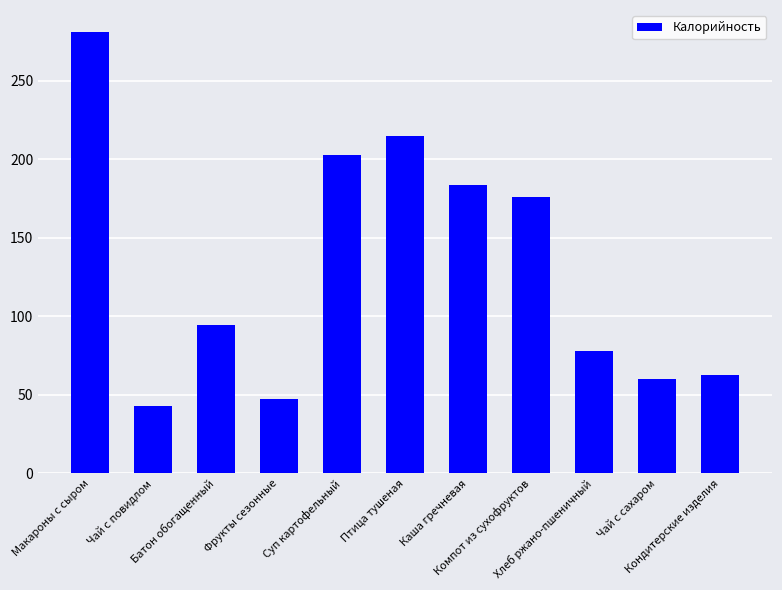

Approximately how many times larger is the value at Чай с повидлом compared to Компот из сухофруктов?

0.2